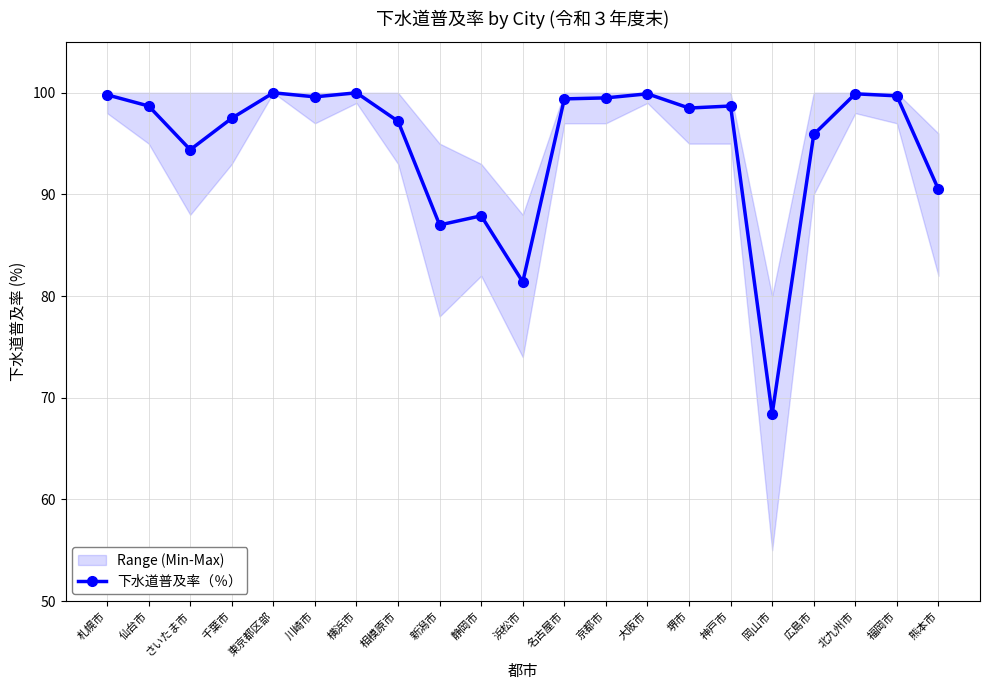

What position from the left is 福岡市?

20